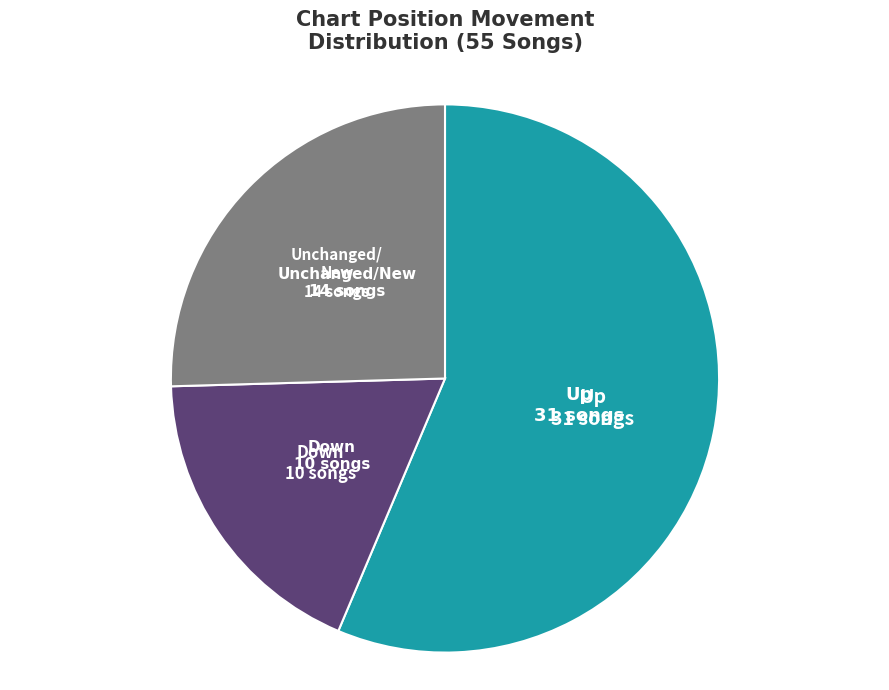

Is there any slice that represents more than half of the pie?

Yes